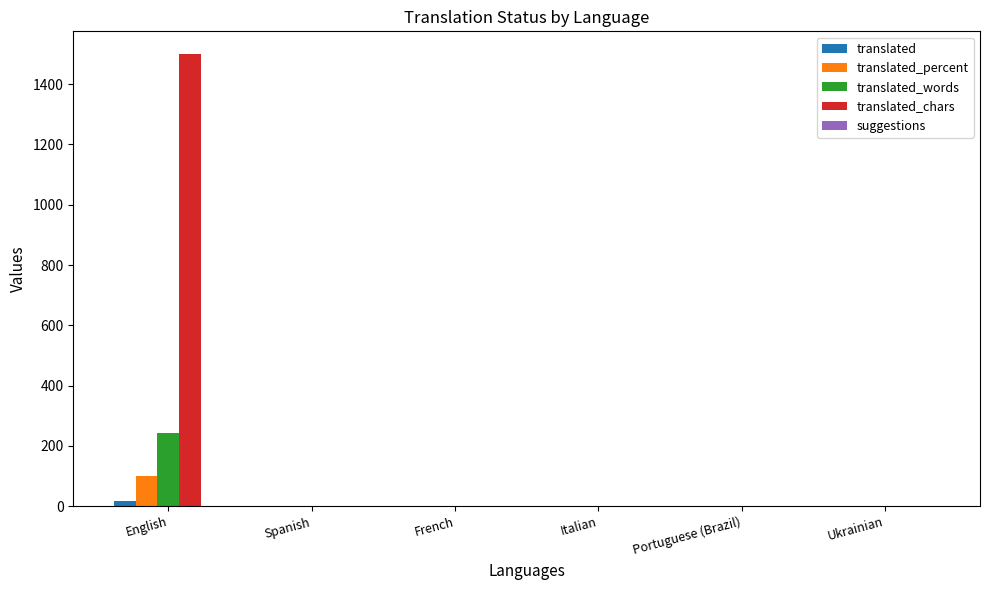

Is the value of translated_words at Spanish greater than the value of translated at English?

No